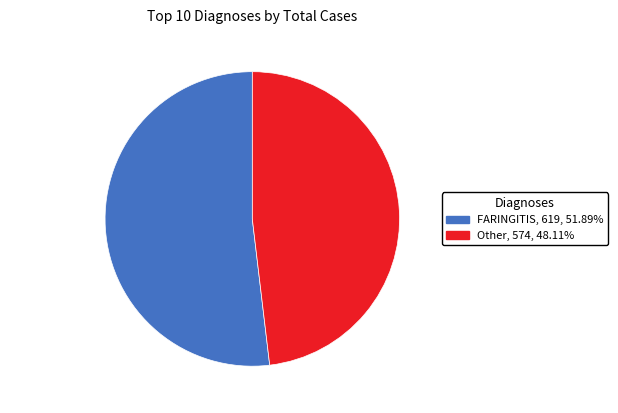

Is there a majority slice in this chart?

Yes